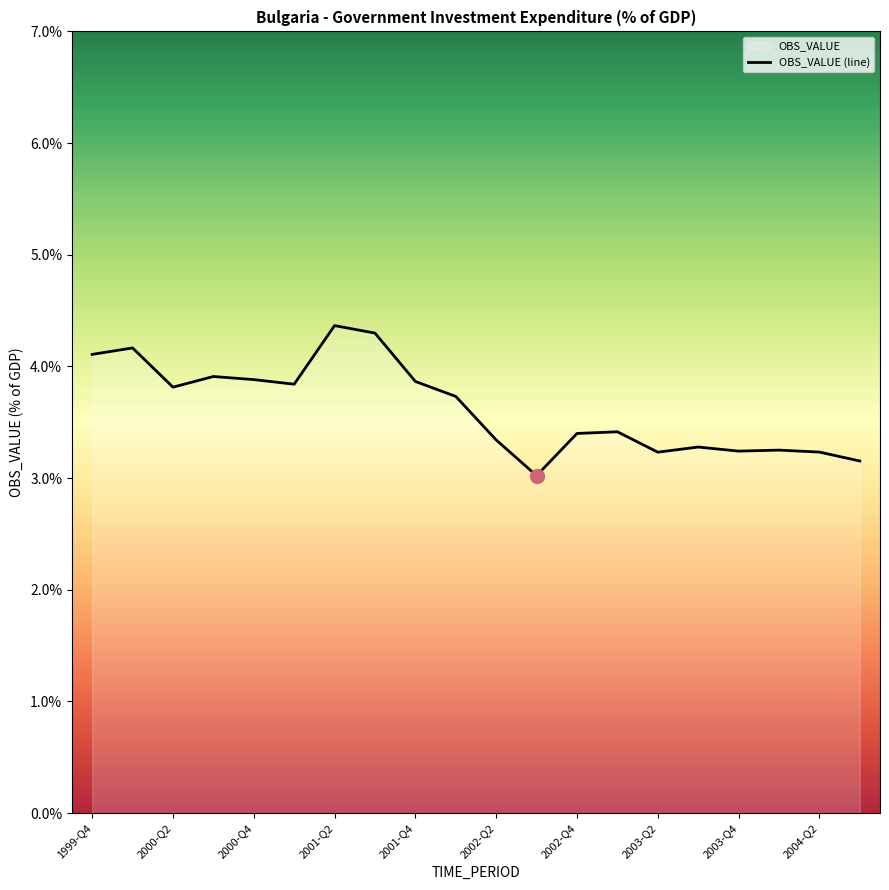

The chart shows a value of 3.3 at 2003-Q3. True or false?

True